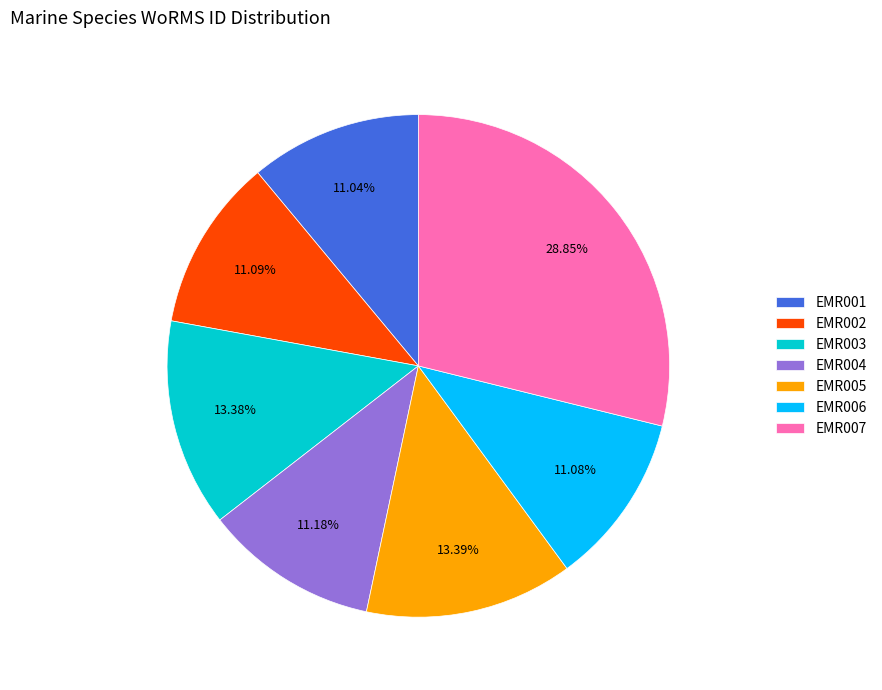

How much of the chart is everything except EMR006?

88.9%